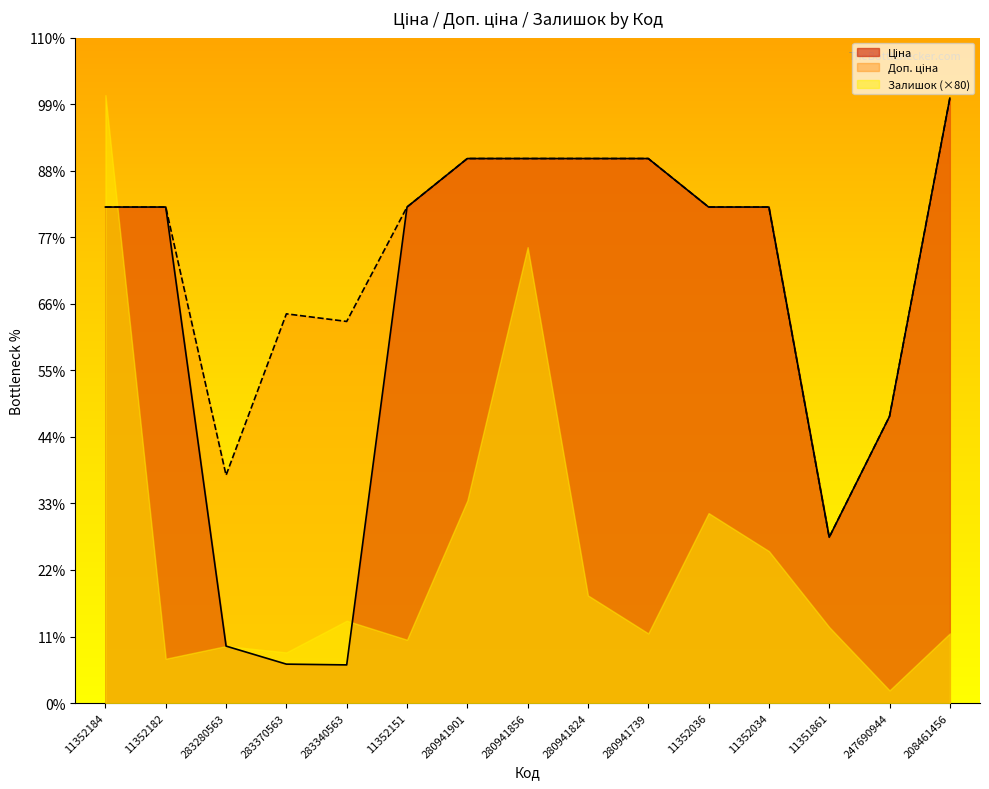

Rank the categories by Доп. ціна value from lowest to highest.

11351861, 283280563, 247690944, 283340563, 283370563, 11352184, 11352182, 11352151, 11352036, 11352034, 280941901, 280941856, 280941824, 280941739, 208461456